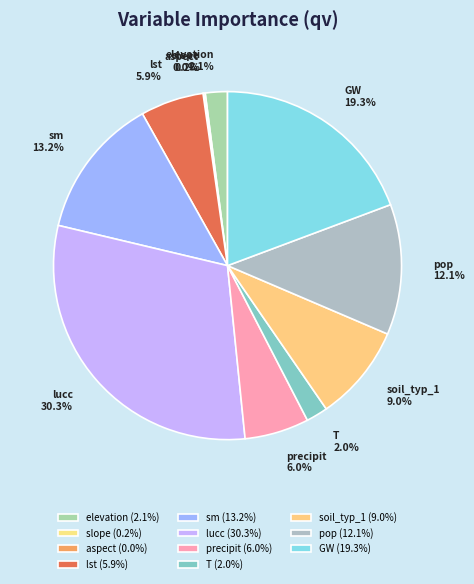

Is there a majority slice in this chart?

No